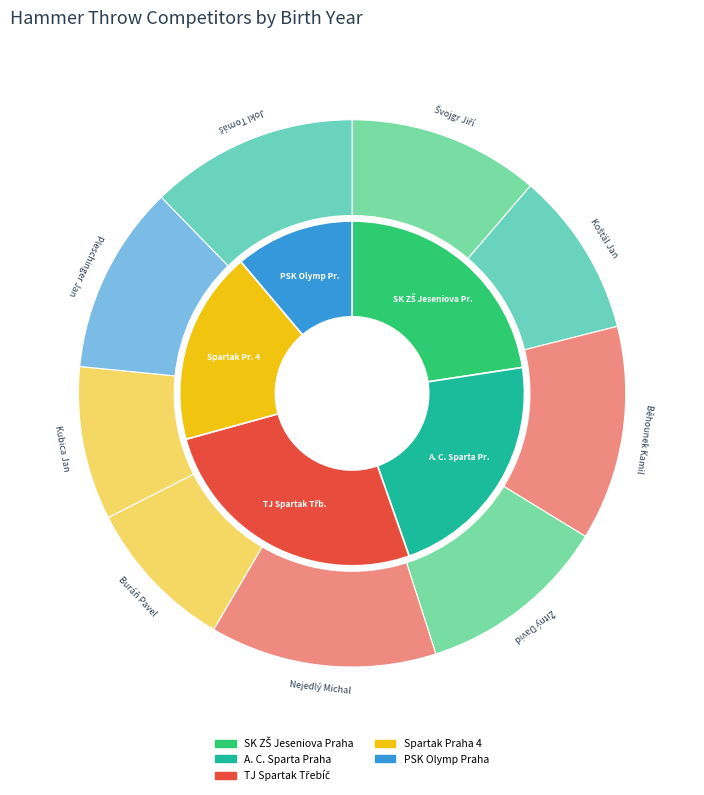

To the nearest percent, what is the difference between the largest and smallest slice percentages?

4%